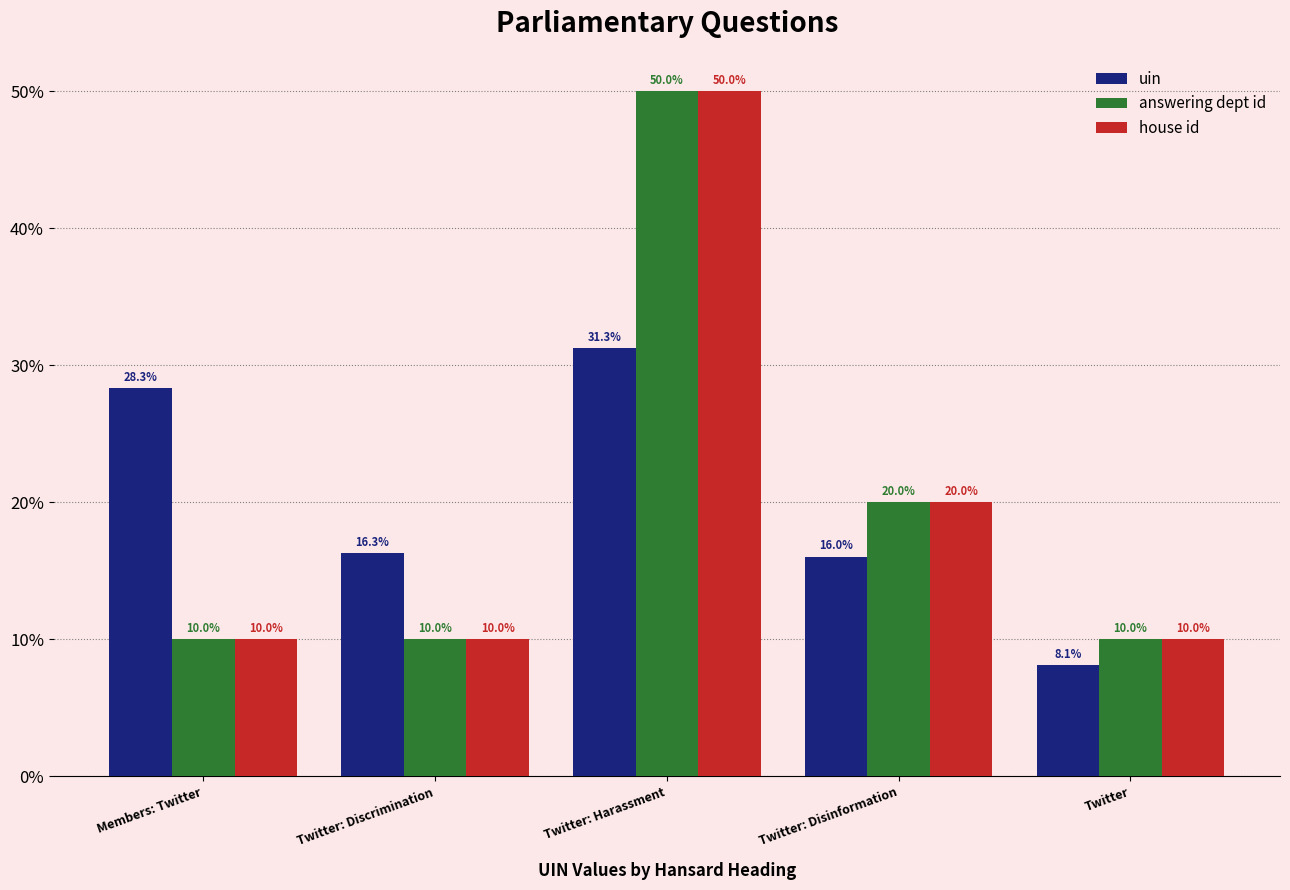

How many bars are there in each group?

3